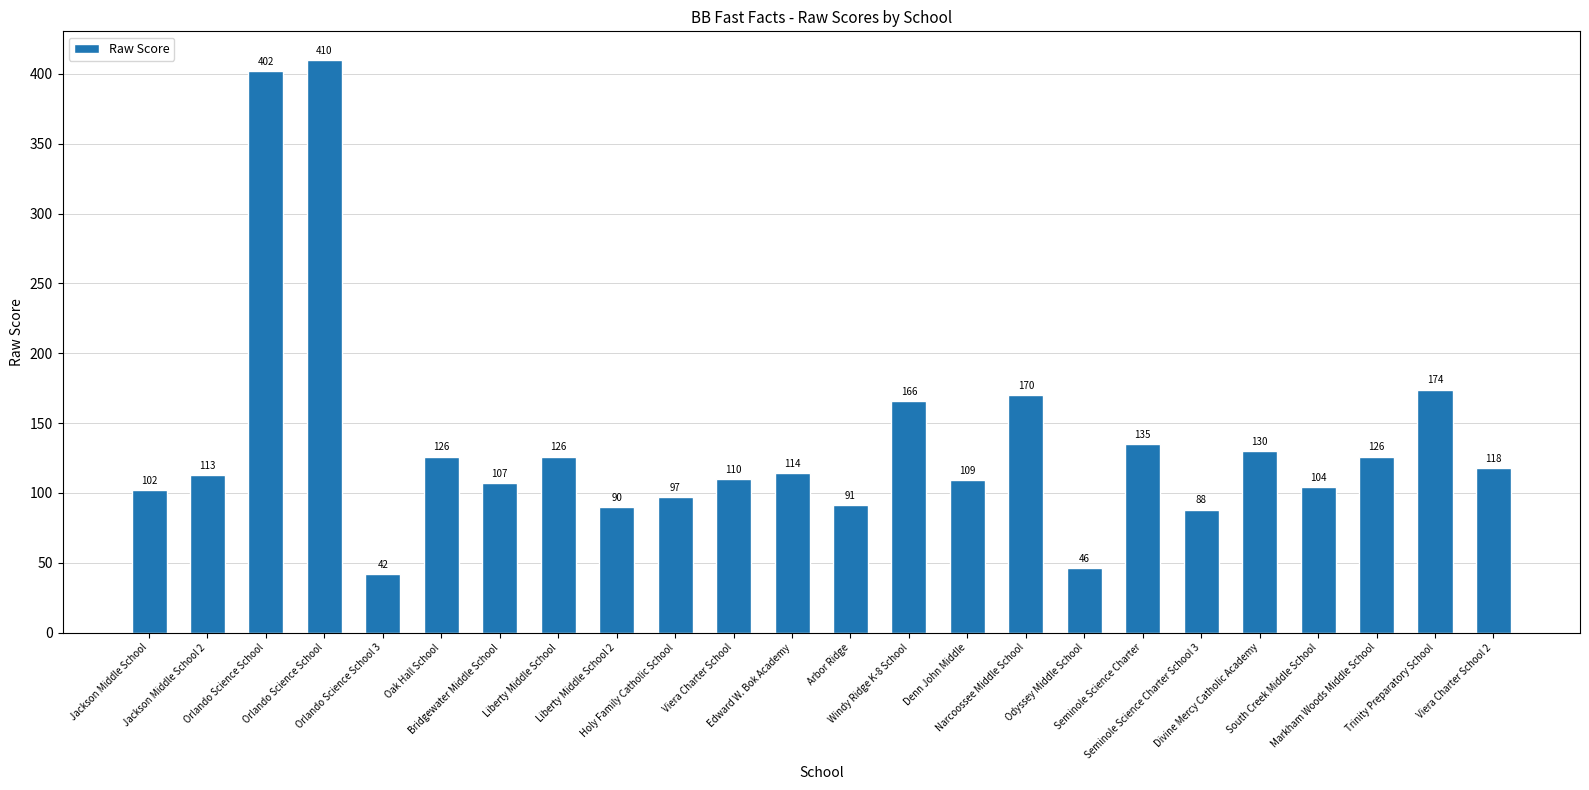

Is it true that the value at Windy Ridge K-8 School is 43?

False